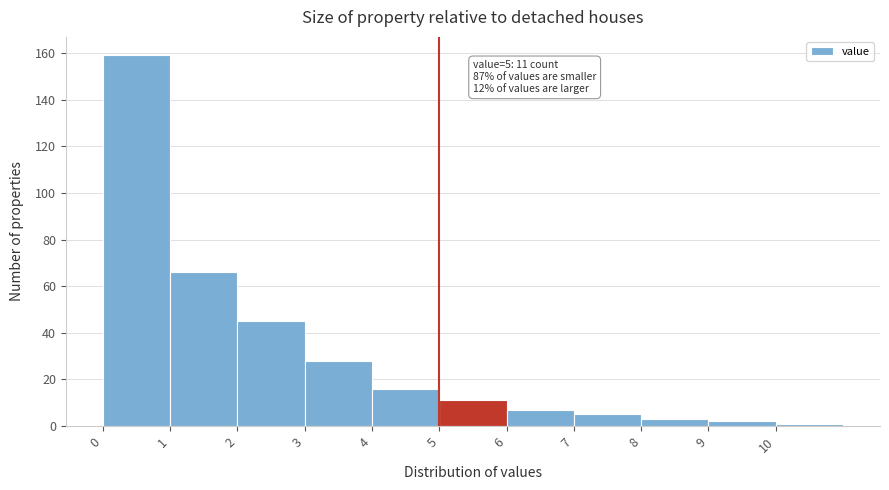

Over which range of the x-axis is the bar tallest?

0 to 1